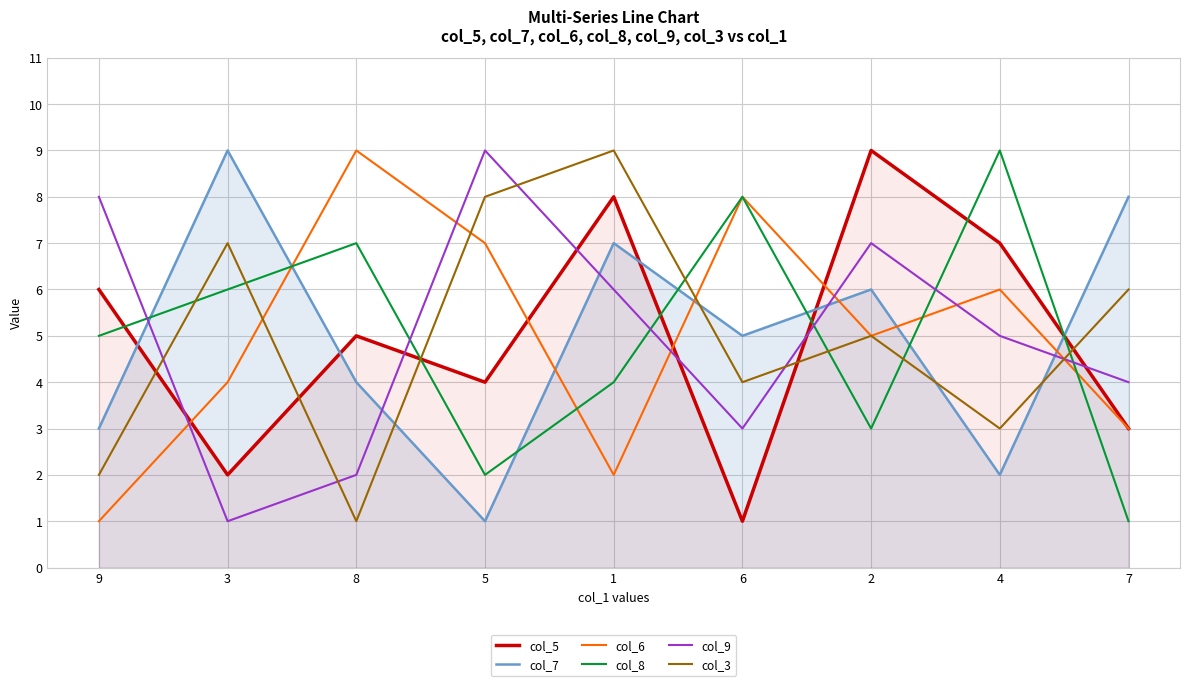

List the labels in order of col_9 value, smallest first.

3, 8, 6, 7, 4, 1, 2, 9, 5